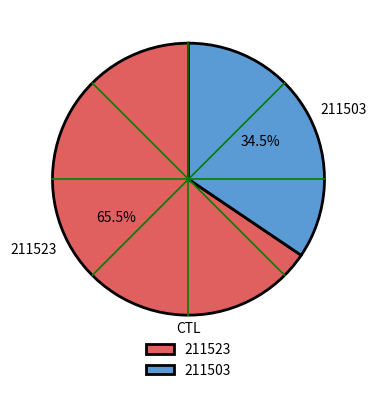

Between 211523 and 211503, which is larger?

211523